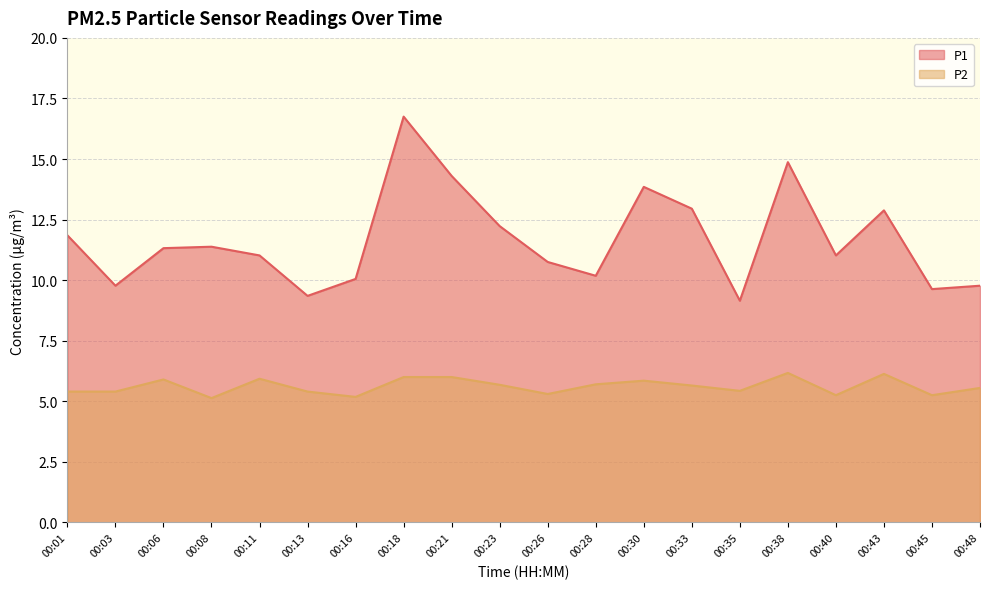

Which series changed the most between 00:13 and 00:35?

P1